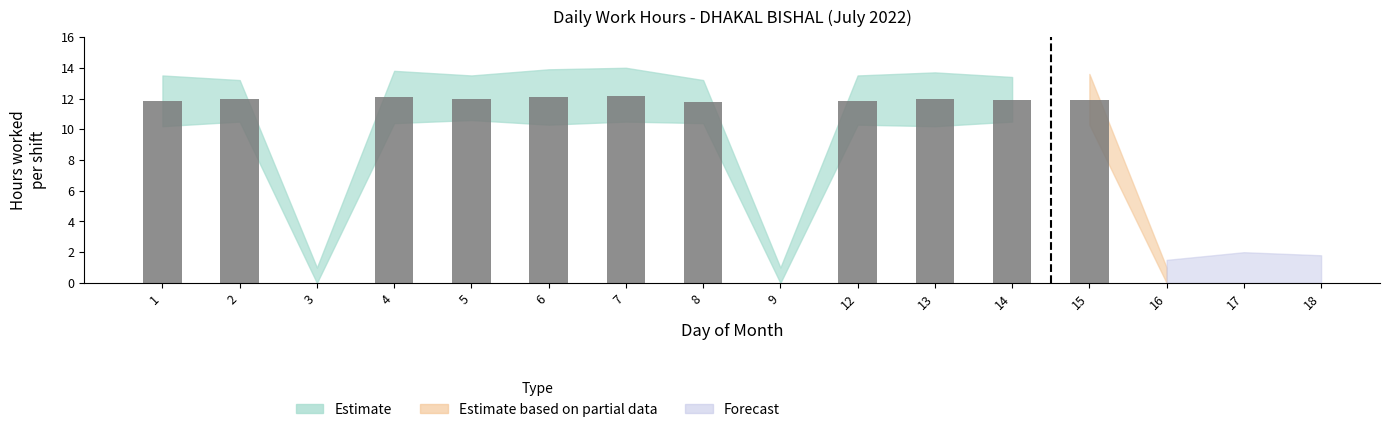

At which label does the data first exceed 11?

1